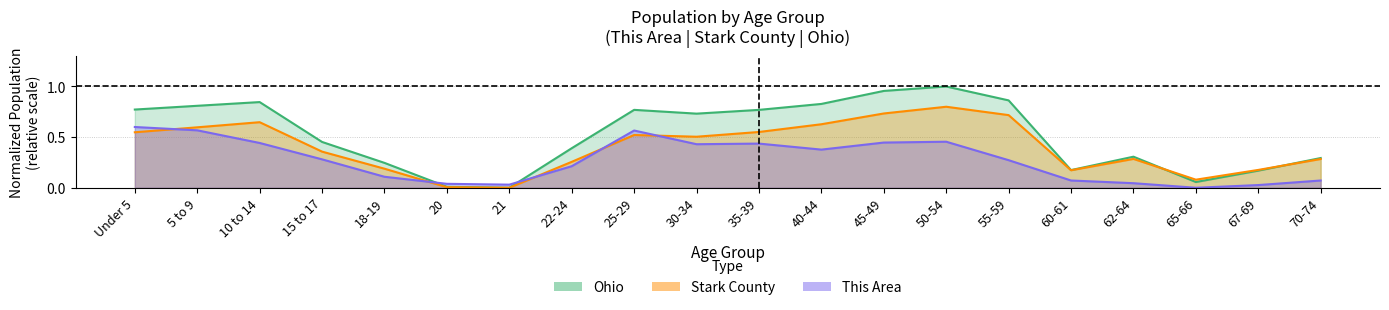

Where is Stark County nearest to the value 0?

21